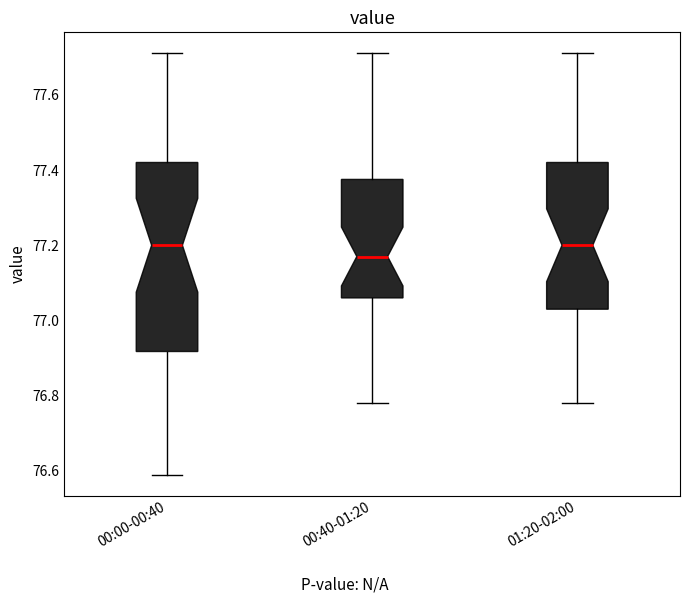

Reading left to right, read every box against the y-axis: the position of its median line, the range the box covers, and the ends of its whiskers. The values are not printed on the chart, so give them approximately, as read against the axis.

00:00-00:40: median 77.20, box 76.92 to 77.42, whiskers 76.60 to 77.72
00:40-01:20: median 77.18, box 77.06 to 77.38, whiskers 76.78 to 77.72
01:20-02:00: median 77.20, box 77.04 to 77.42, whiskers 76.78 to 77.72